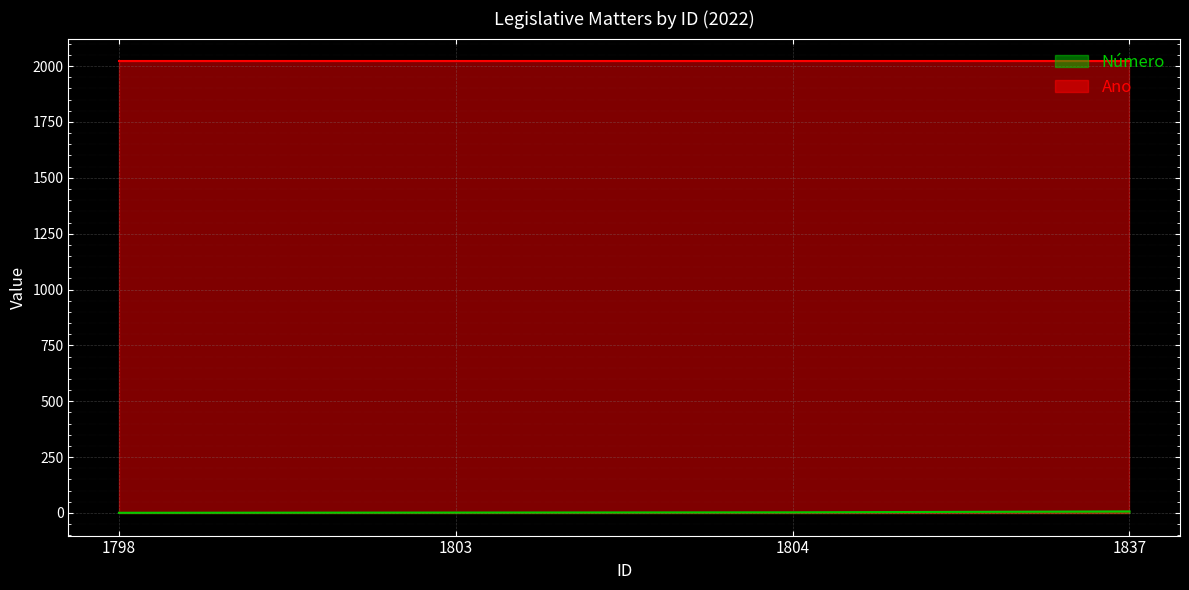

What is the change in value from 1803 to 1804?

+1